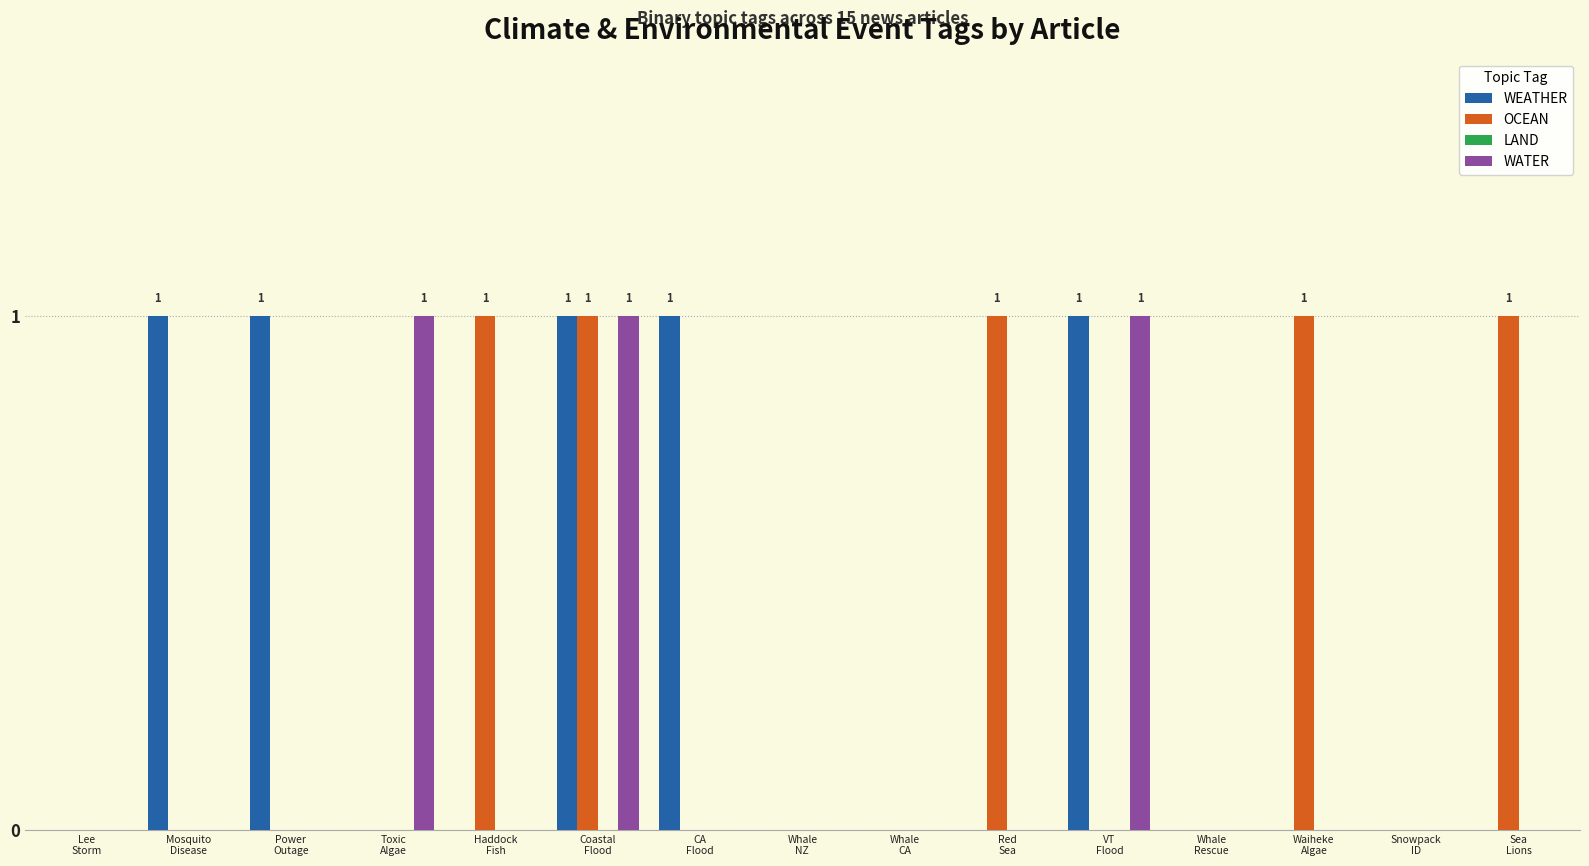

Which series changed the most between Lee
Storm and Mosquito
Disease?

WEATHER